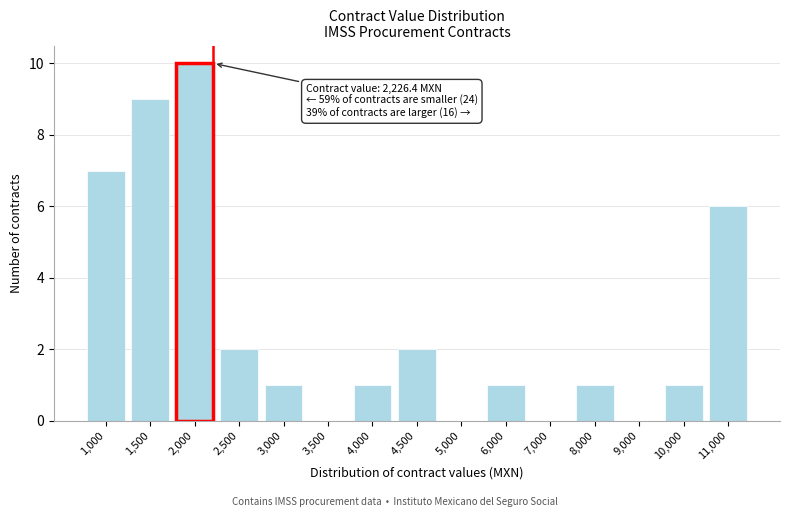

Reading left to right, extract all data points from this chart.

1,000=7	1,500=9	2,000=10	2,500=2	3,000=1	3,500=0	4,000=1	4,500=2	5,000=0	6,000=1	7,000=0	8,000=1	9,000=0	10,000=1	11,000=6